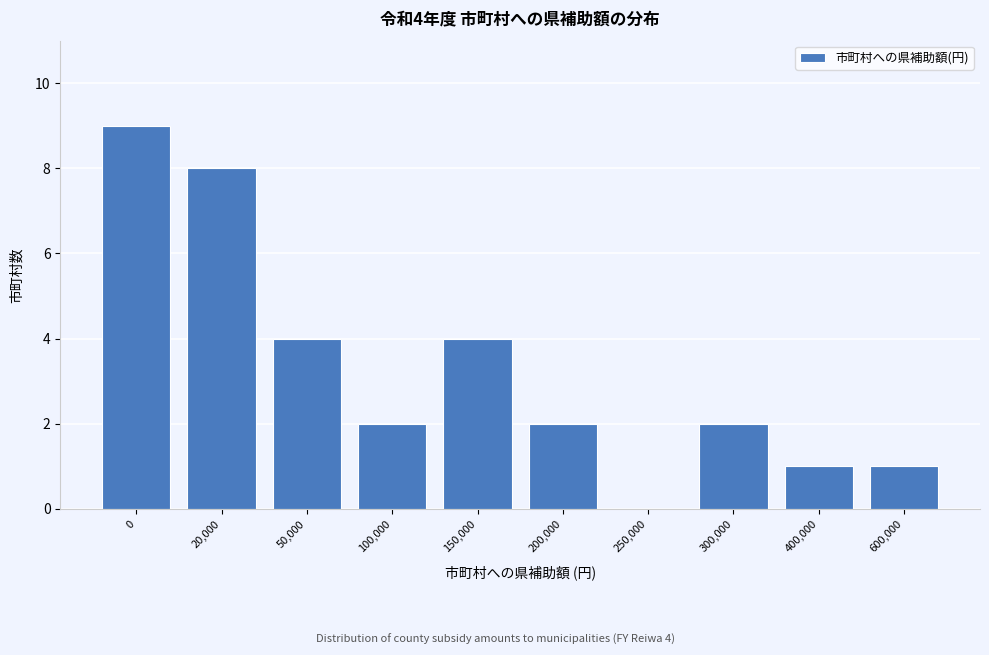

Reading left to right, list all the values displayed in this chart.

0=9	20,000=8	50,000=4	100,000=2	150,000=4	200,000=2	250,000=0	300,000=2	400,000=1	600,000=1